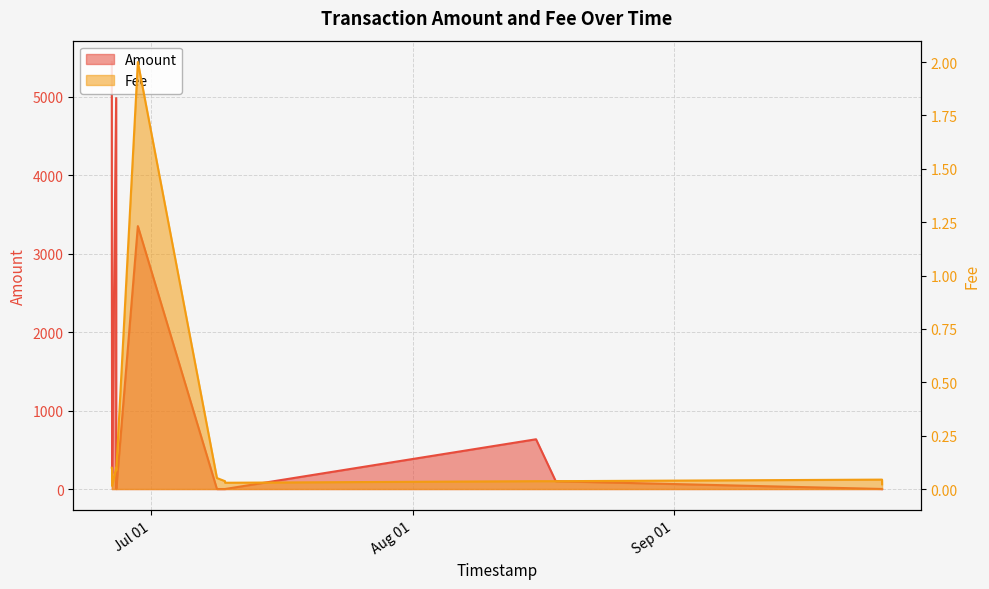

In Fee, how many points are lower than both neighbors (excluding endpoints)?

3